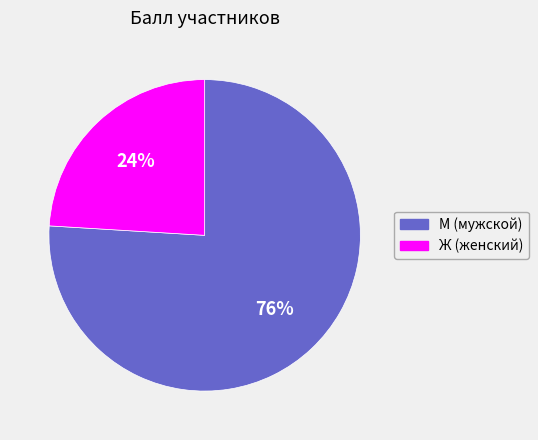

To the nearest percent, what is the average slice percentage?

50%